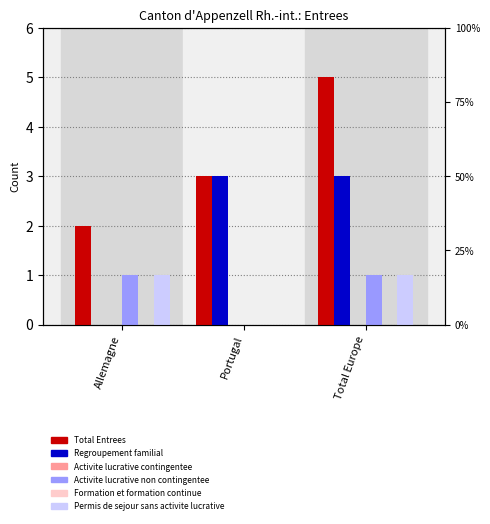

Between Allemagne and Portugal, which series saw the biggest shift?

Regroupement familial